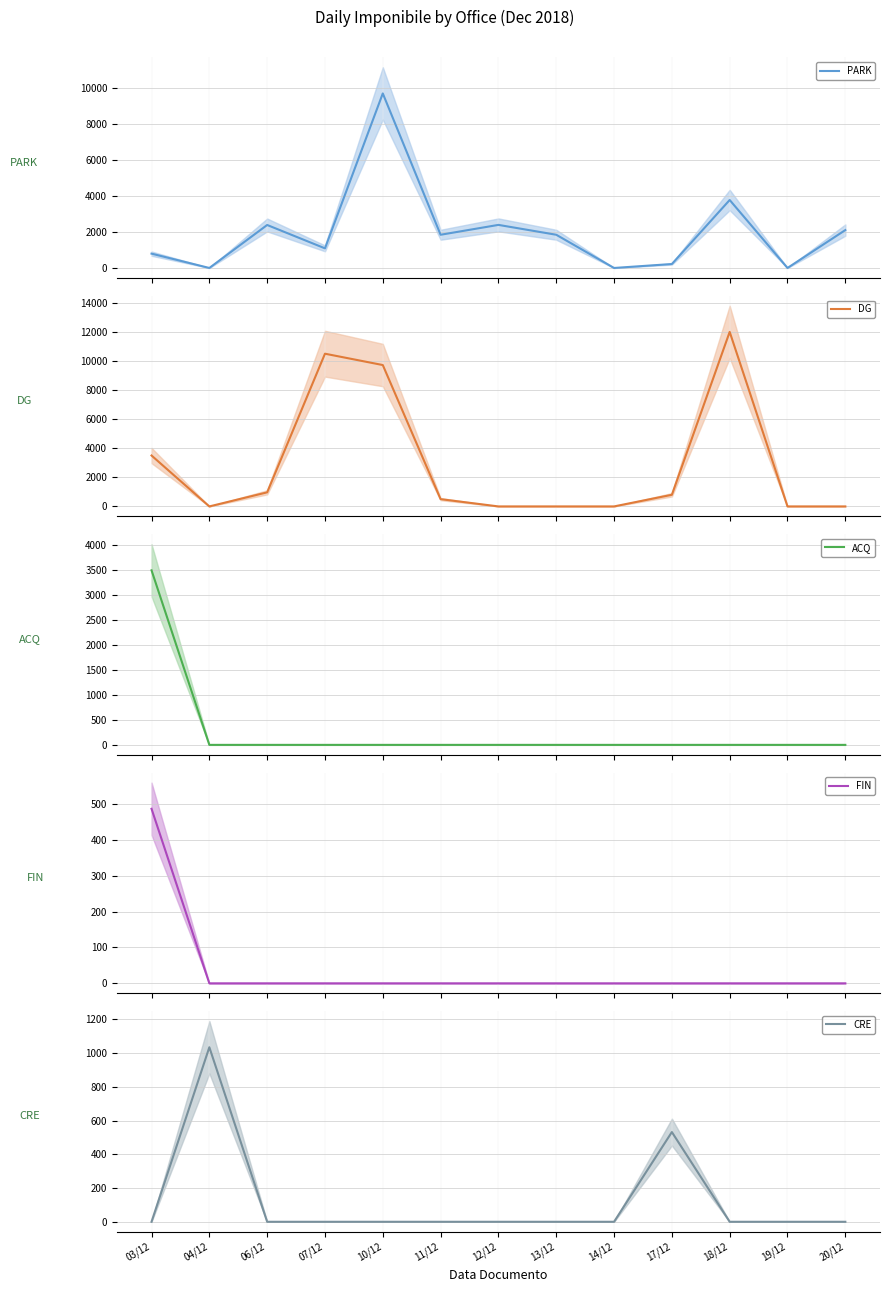

Reading left to right, what are all the values shown in this chart?

PARK: 798	0	2394	1093	9720	1850	2399	1850	0	220	3785	0	2110
DG: 3500	0	968	10500	9720	500	0	0	0	800	12000	0	0
ACQ: 3500	0	0	0	0	0	0	0	0	0	0	0	0
FIN: 486	0	0	0	0	0	0	0	0	0	0	0	0
CRE: 0	1035	0	0	0	0	0	0	0	532	0	0	0